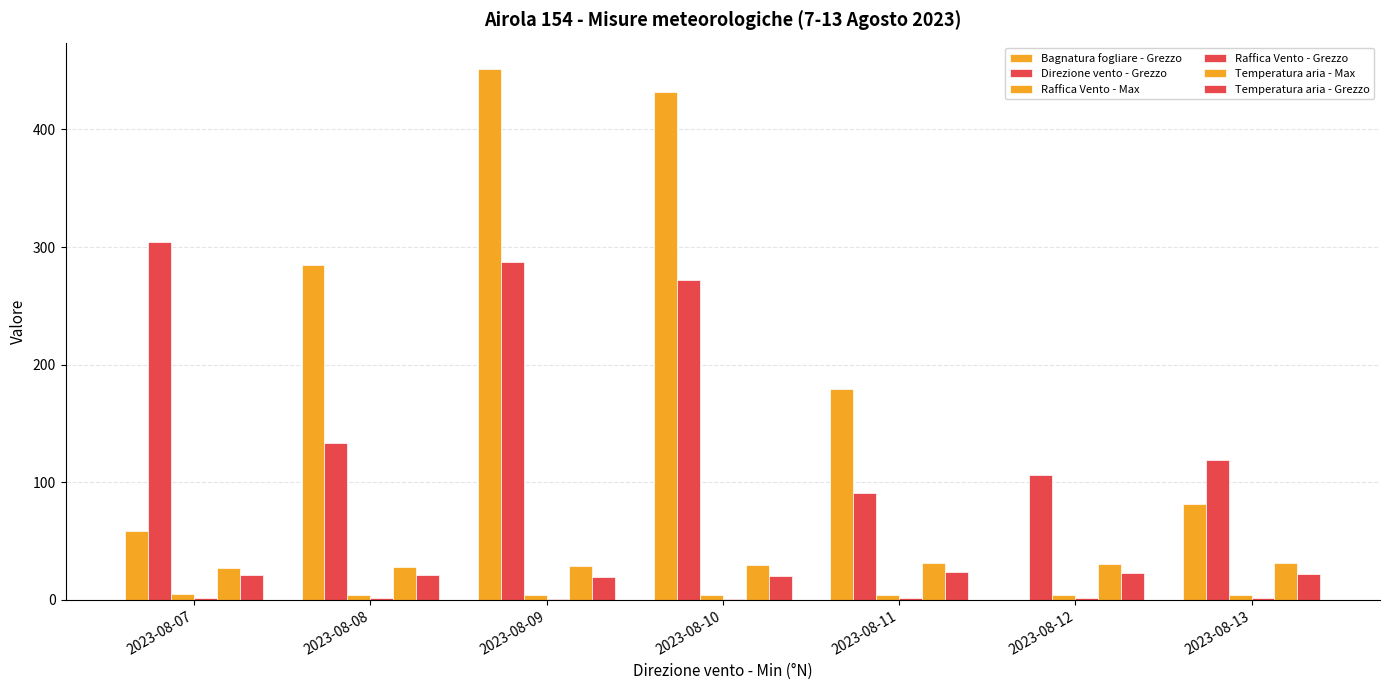

How many series are shown in this chart?

6